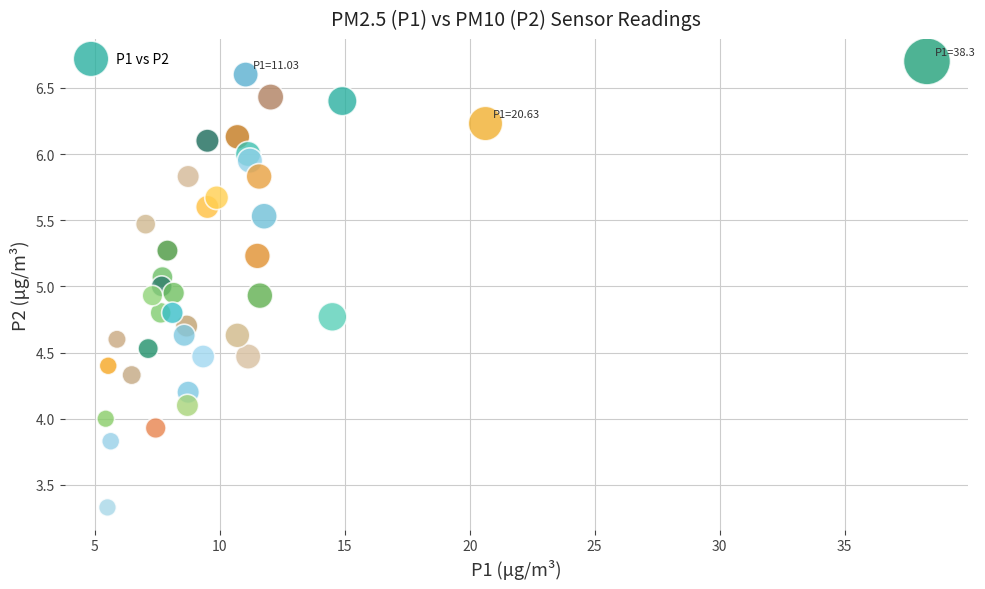

What is the range of Y values (max minus min)?

3.4